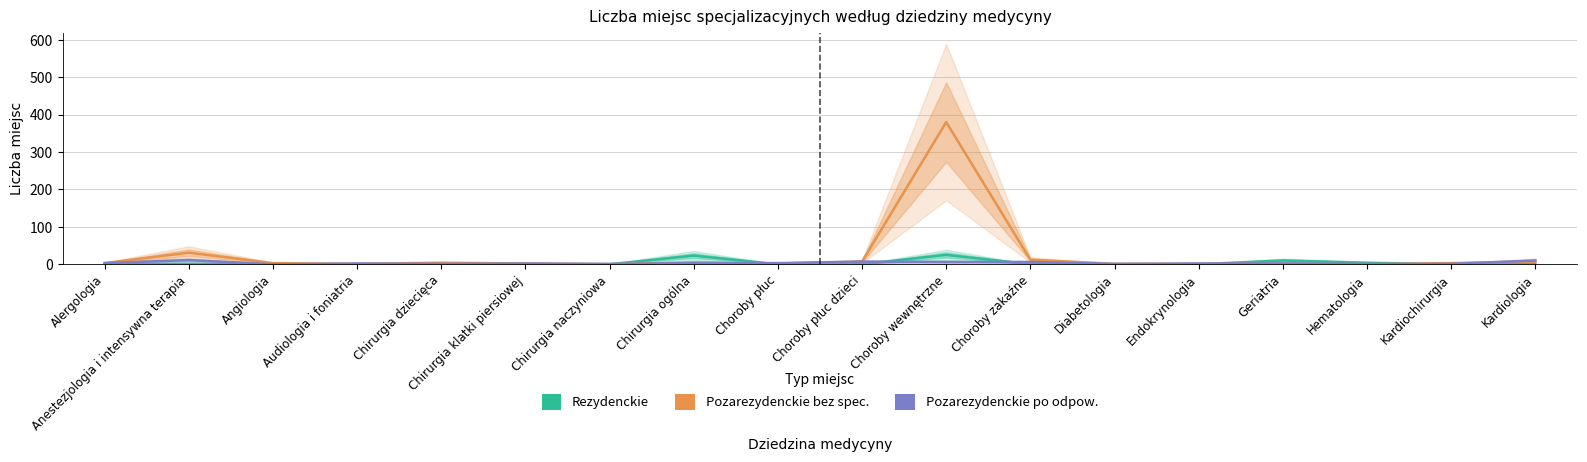

What is the label of the 9th point from the right?

Choroby płuc dzieci